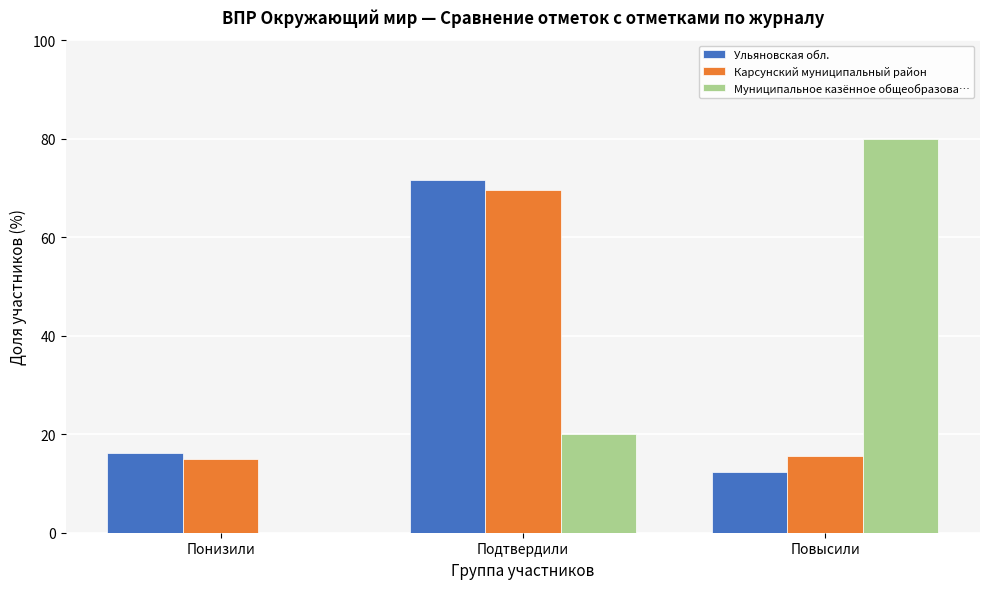

Reading left to right, extract all data points from this chart.

Ульяновская обл.: Понизили=16.2	Подтвердили=71.5	Повысили=12.3
Карсунский муниципальный район: Понизили=14.9	Подтвердили=69.6	Повысили=15.5
Муниципальное казённое общеобразова…: Понизили=0.0	Подтвердили=20.0	Повысили=80.0